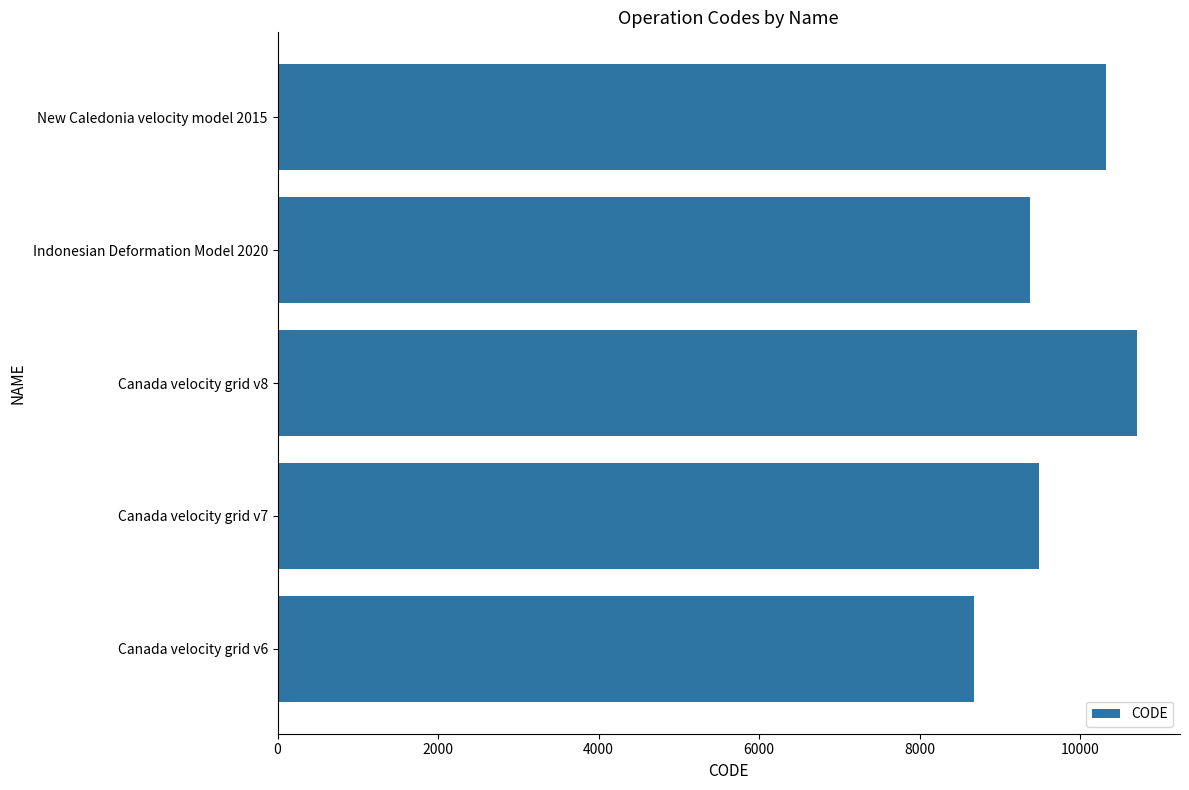

What is the smallest value displayed?

8676